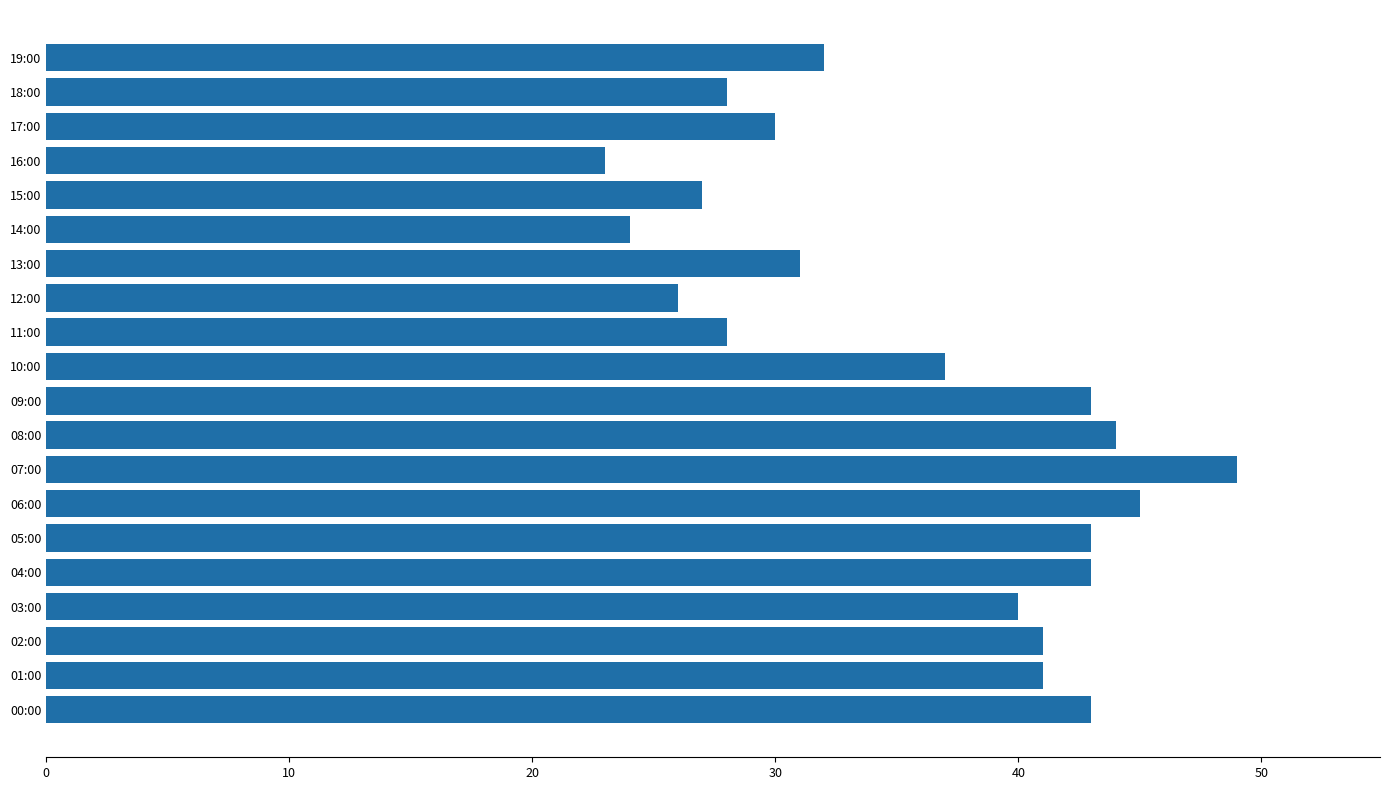

The value at 19:00 is 32. True or false?

True